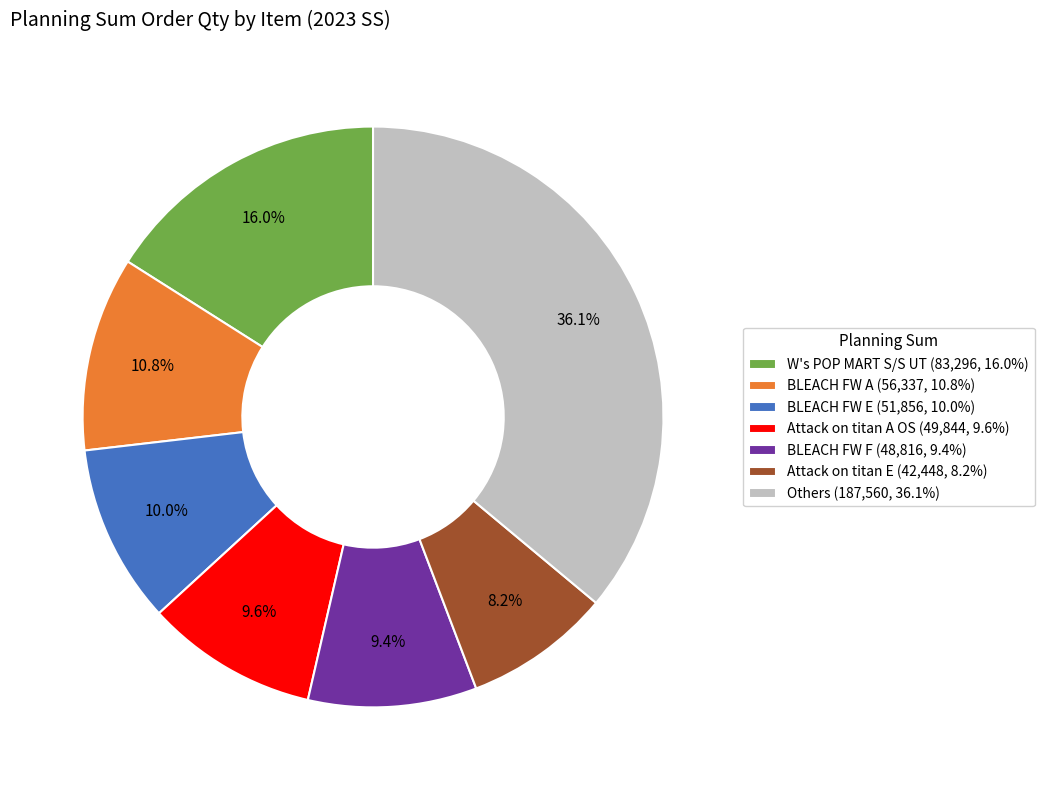

How many slices are in this pie chart?

7